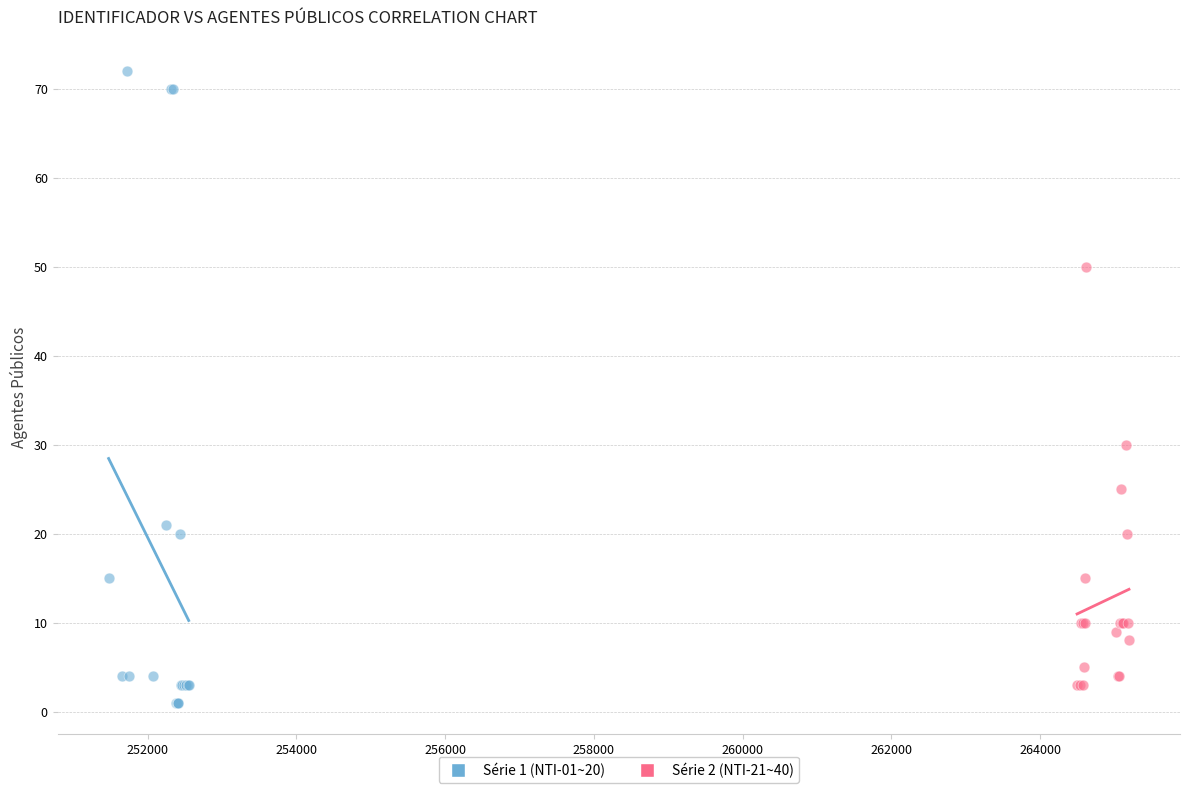

Which series reaches the maximum Y coordinate?

Série 1 (NTI-01~20)